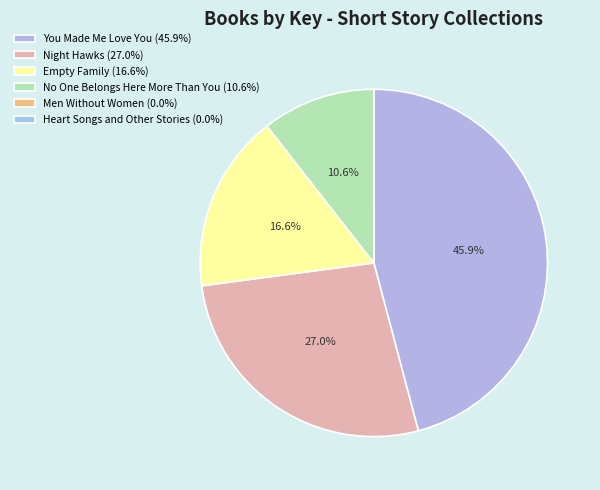

Does Empty Family account for over 50% of the chart?

No